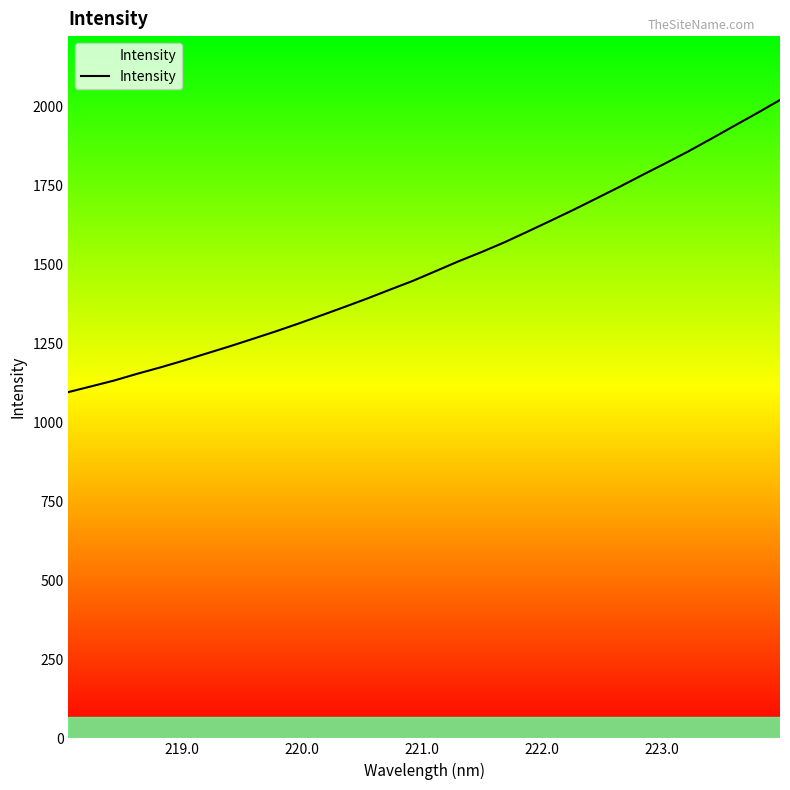

What is the average value?

1497.0